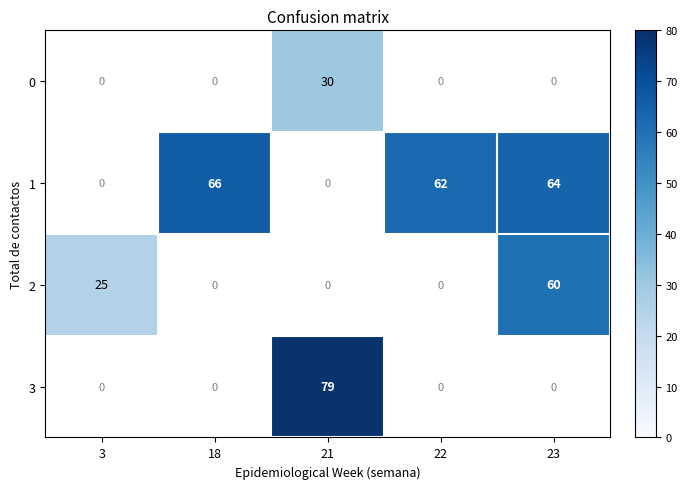

Is it true that 2 equals 25 at 3?

True